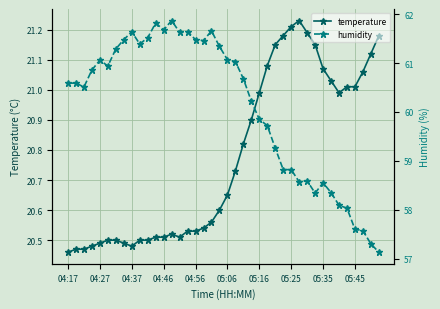

At which category does the chart reach its minimum across all series?

04:17